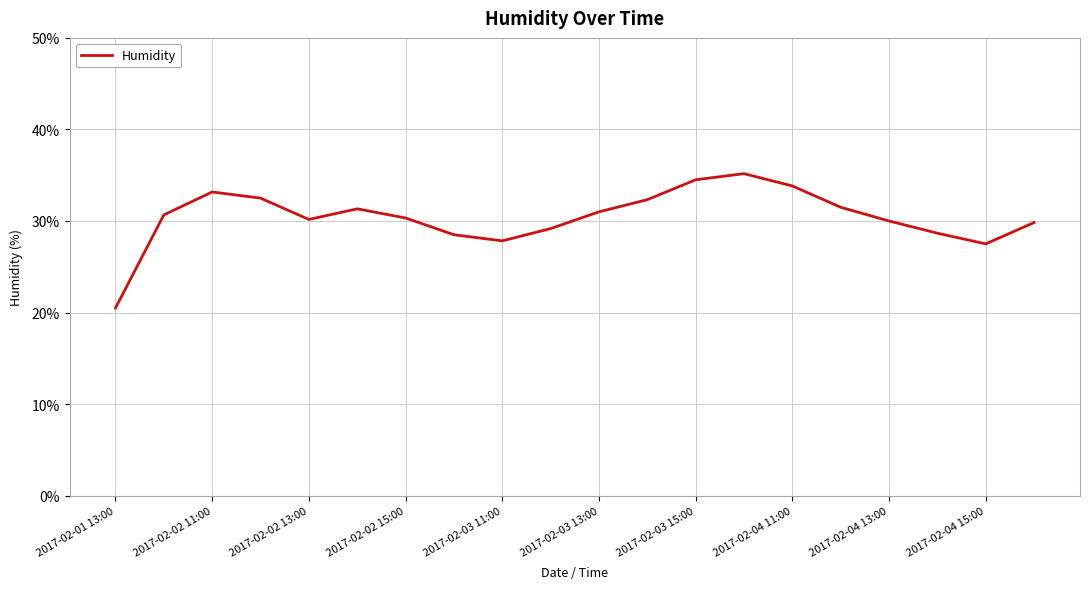

What is the maximum value shown in the chart?

35.2